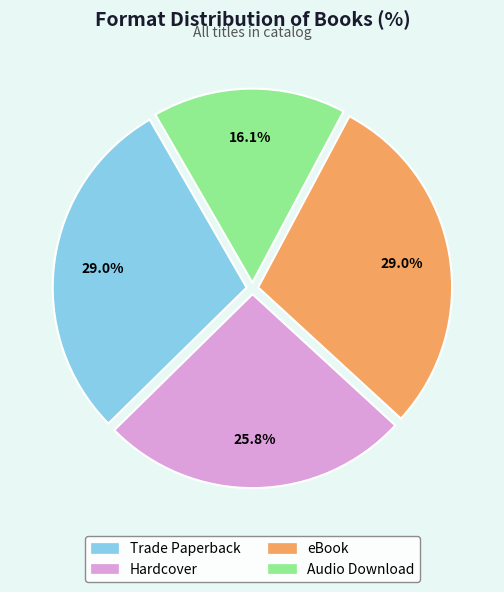

How many segments does this pie chart have?

4